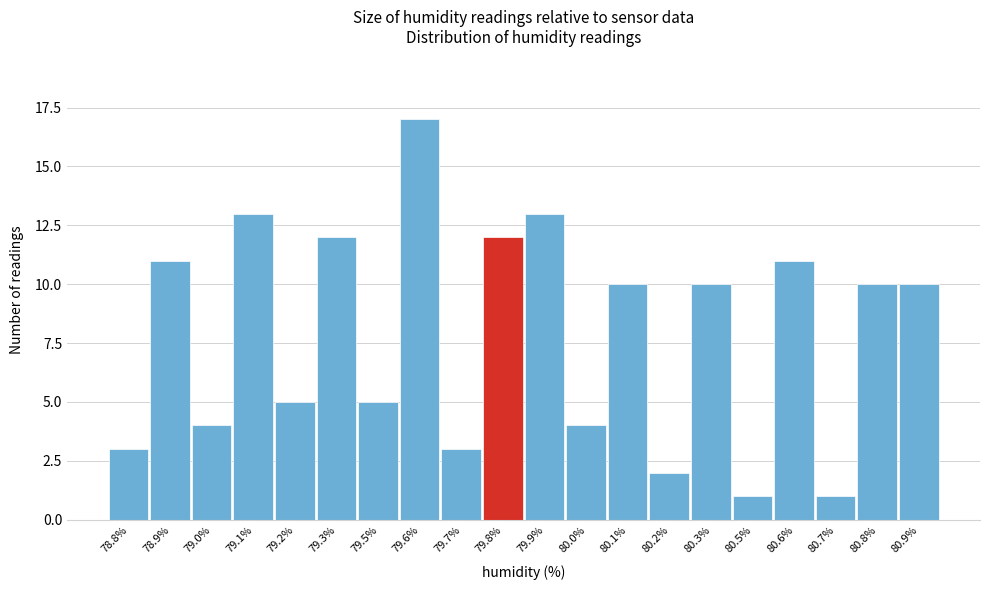

Reading left to right, extract all data points from this chart.

78.8%=3	78.9%=11	79.0%=4	79.1%=13	79.2%=5	79.3%=12	79.5%=5	79.6%=17	79.7%=3	79.8%=12	79.9%=13	80.0%=4	80.1%=10	80.2%=2	80.3%=10	80.5%=1	80.6%=11	80.7%=1	80.8%=10	80.9%=10